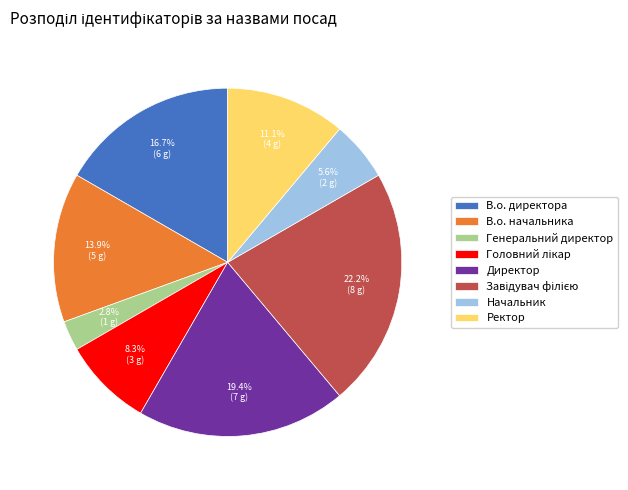

Between Ректор and В.о. начальника, which is larger?

В.о. начальника